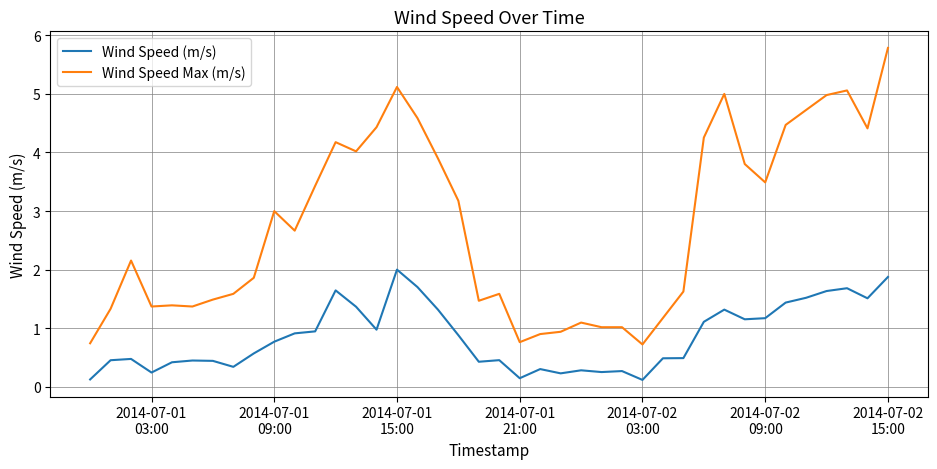

List the series in order of their overall mean, lowest first.

Wind Speed (m/s), Wind Speed Max (m/s)